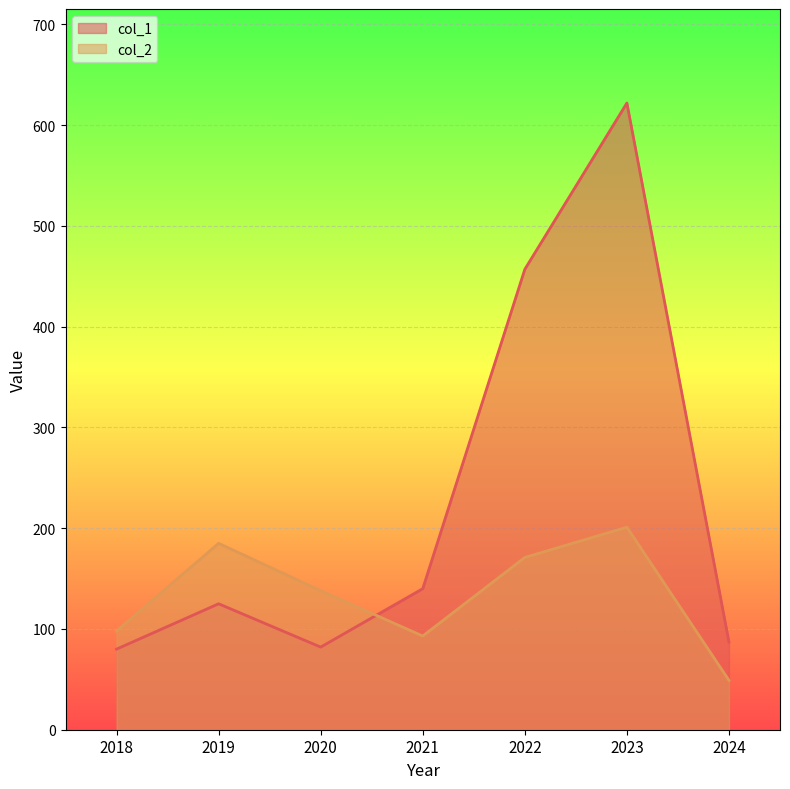

Reading left to right, list all the values displayed in this chart.

col_1: 80	125	82	140	457	622	87
col_2: 98	185	138	93	171	201	49